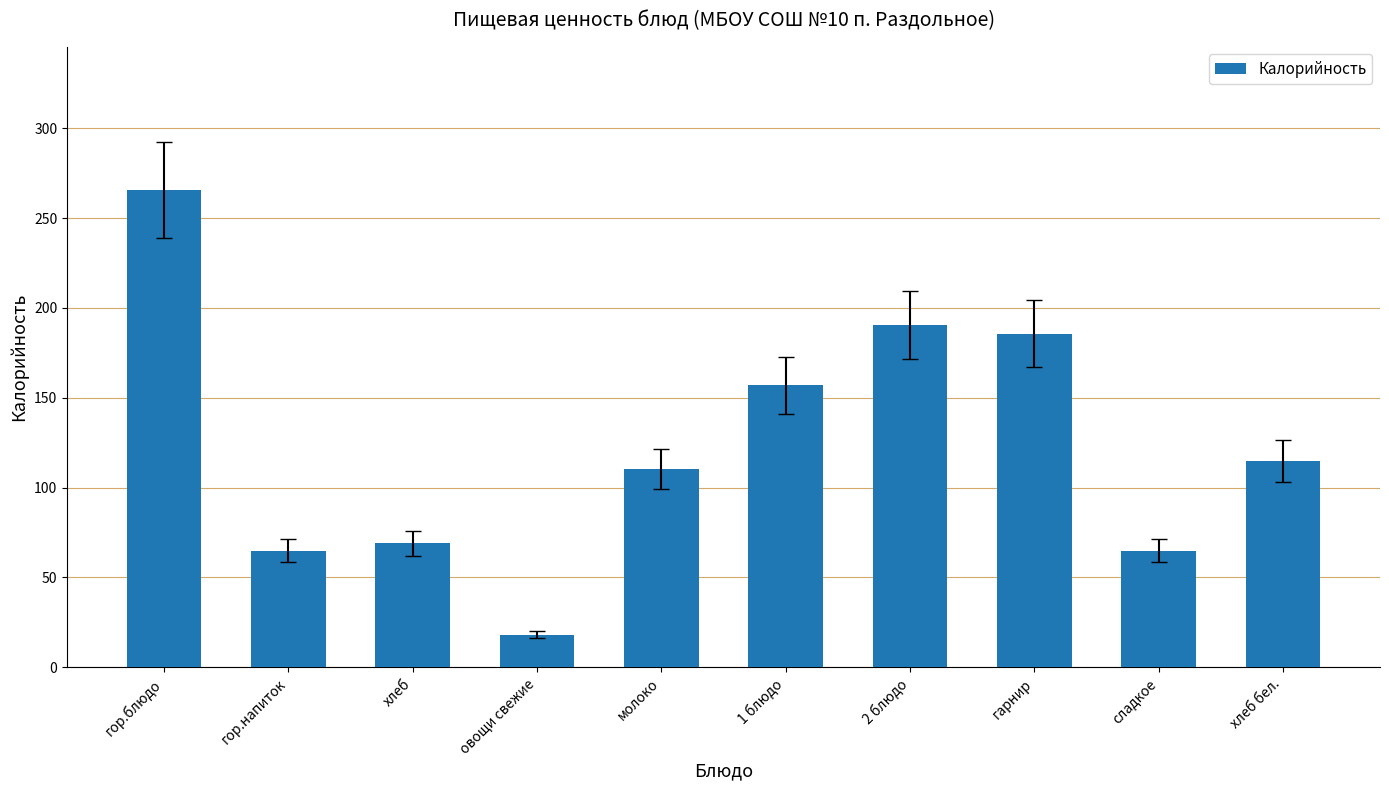

Reading right to left, transcribe all the data shown in this chart.

114.8	64.8	185.7	190.5	156.9	110.5	18.1	68.9	64.8	265.6